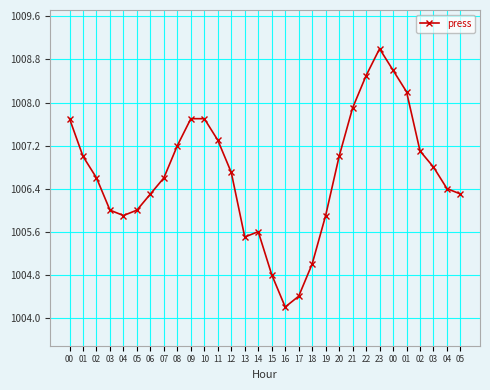

What is the change in value from 08 to 00?

+1.4